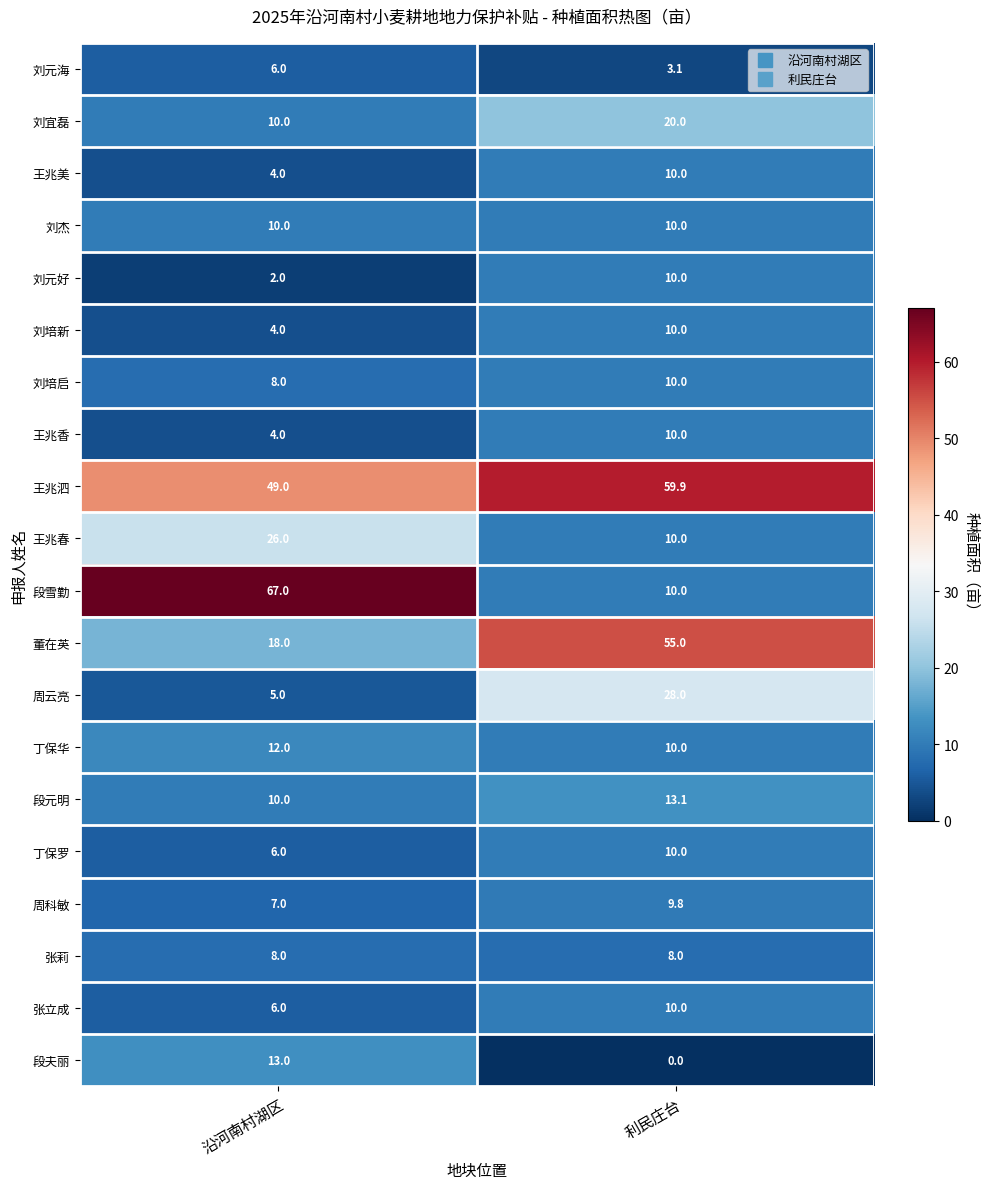

List the labels in order of 丁保罗 value, smallest first.

沿河南村湖区, 利民庄台